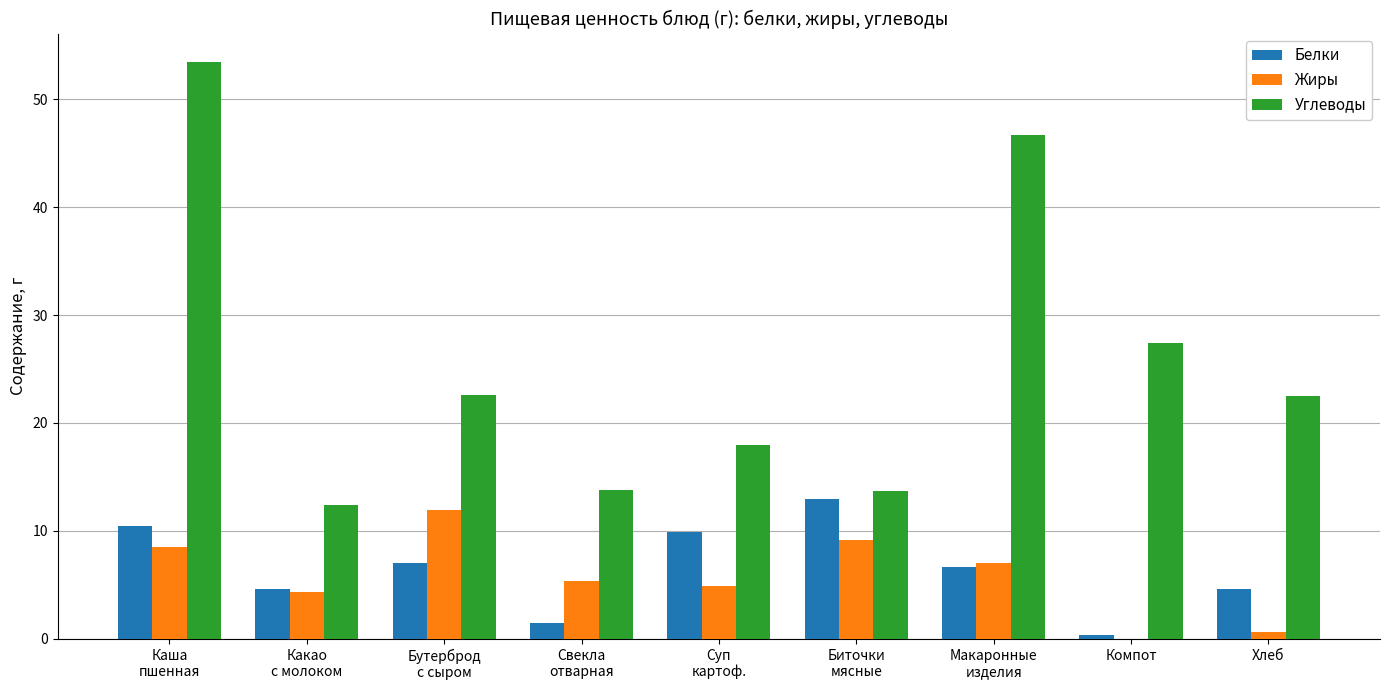

Which series has the largest total across all categories?

Углеводы